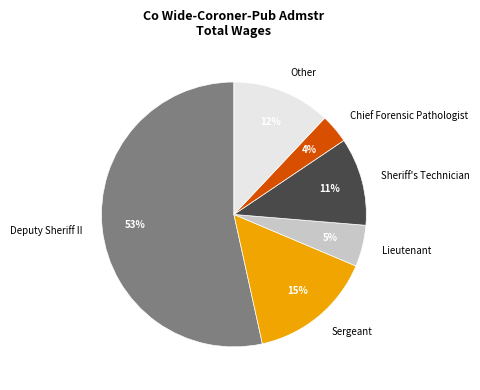

The Deputy Sheriff II slice represents 64% of the pie. True or false?

False